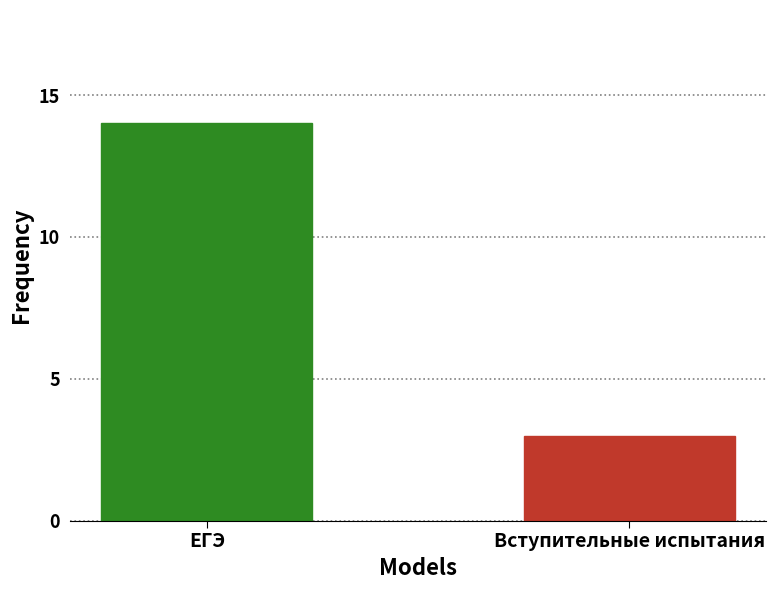

Reading right to left, list all the values displayed in this chart.

3	14